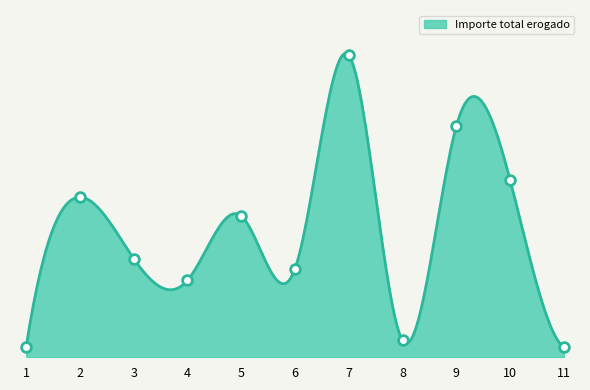

What is the difference between the maximum and minimum values?

3292.0